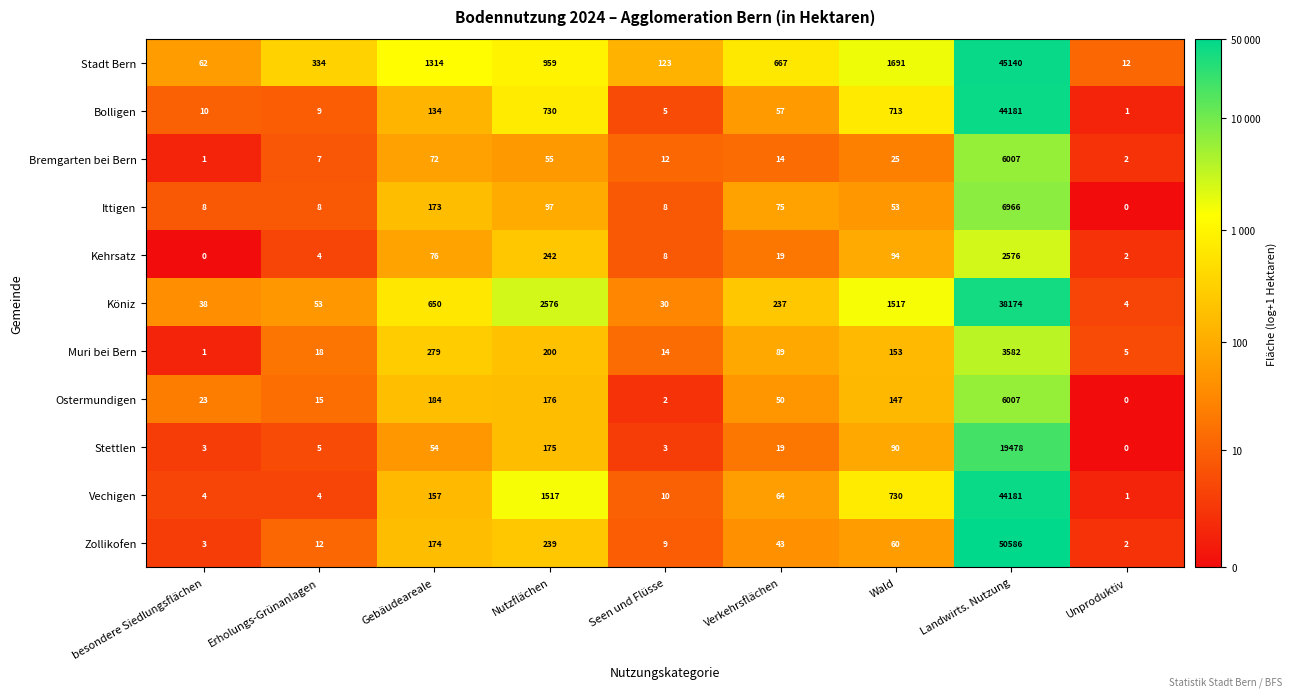

At which category does the chart reach its peak across all series?

Landwirts. Nutzung